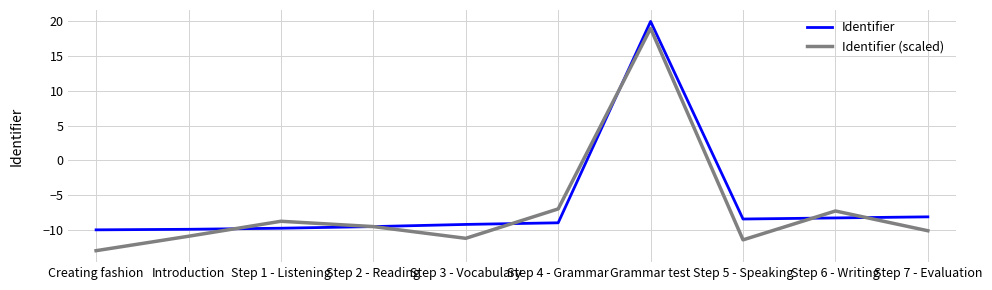

What is the sum of all Identifier values?

-62.3